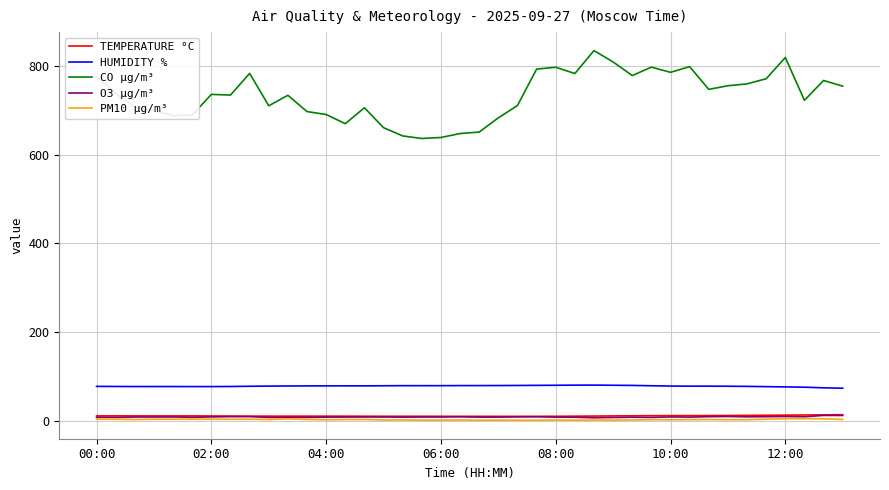

Which series has the largest total across all categories?

CO µg/m³